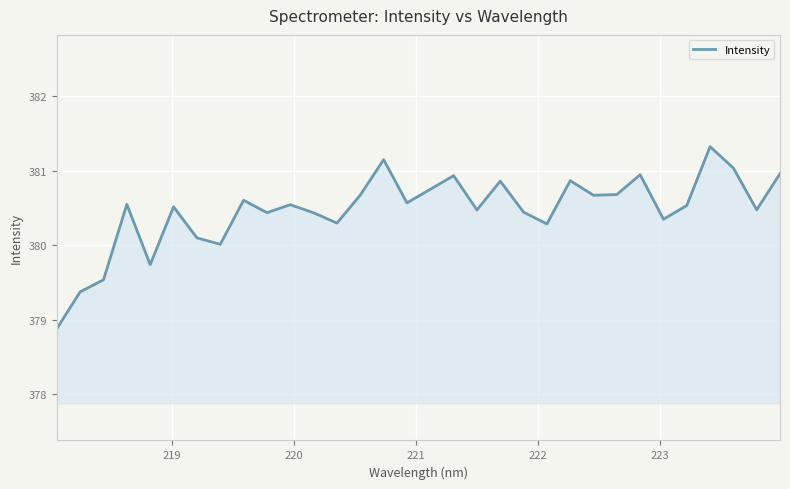

What is the smallest value displayed?

378.9